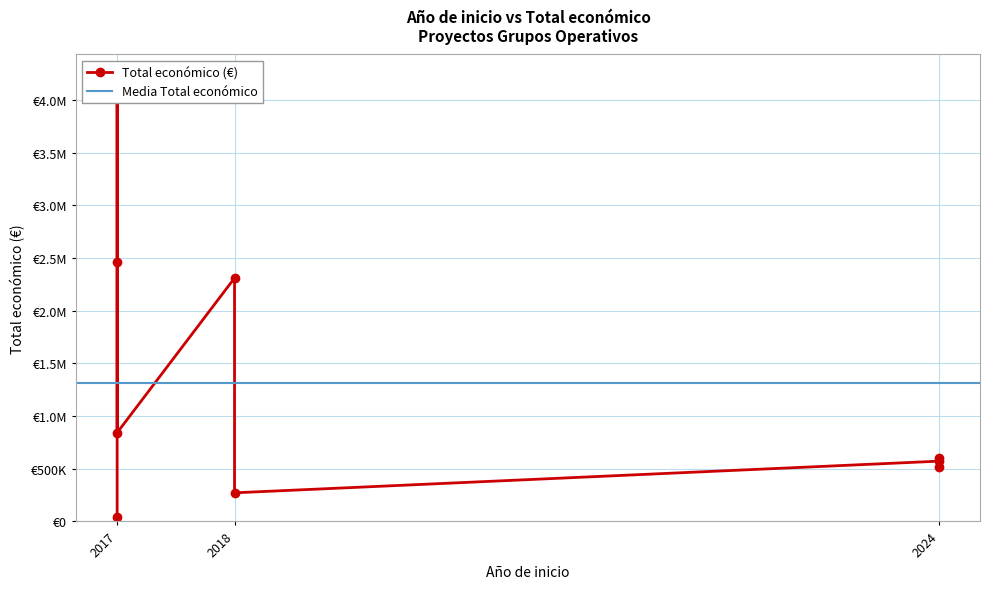

What is the difference between the maximum and minimum values?

4180353